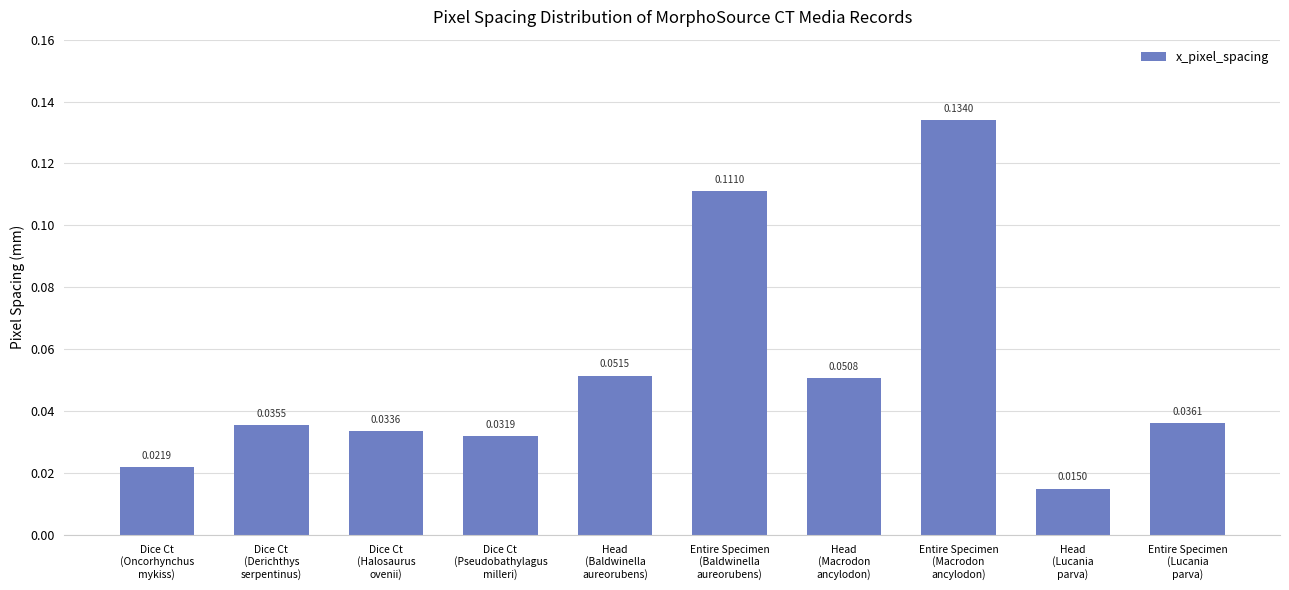

What is the change in value from Dice Ct
(Oncorhynchus
mykiss) to Entire Specimen
(Baldwinella
aureorubens)?

+0.1